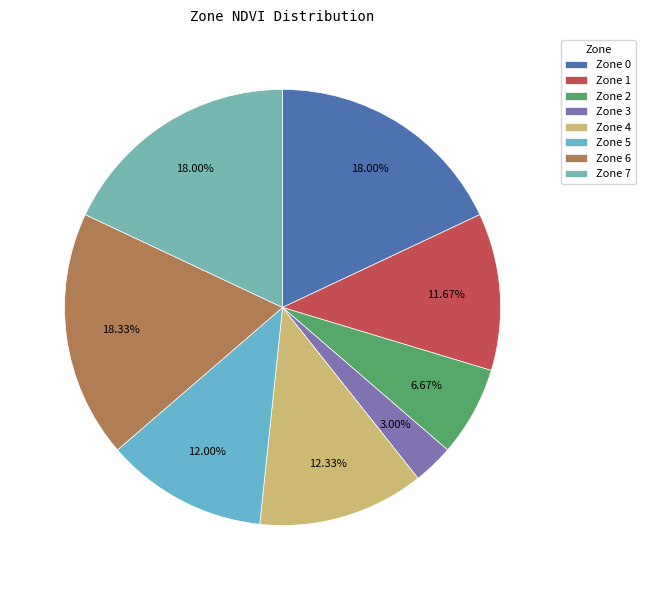

How many slices are in this pie chart?

8